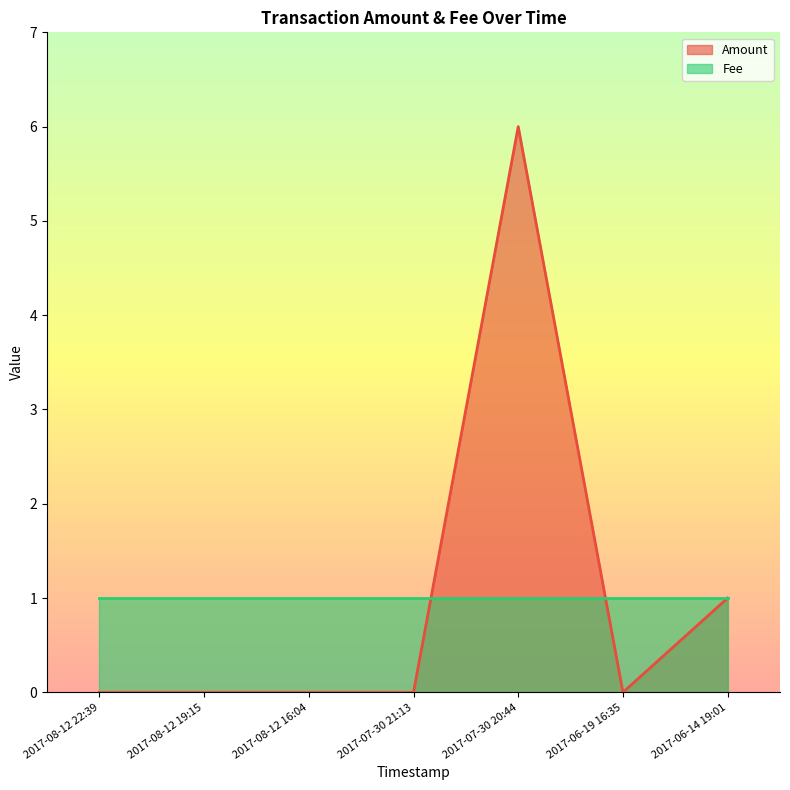

True or false: the data shows 2 at 2017-07-30 21:13.

False